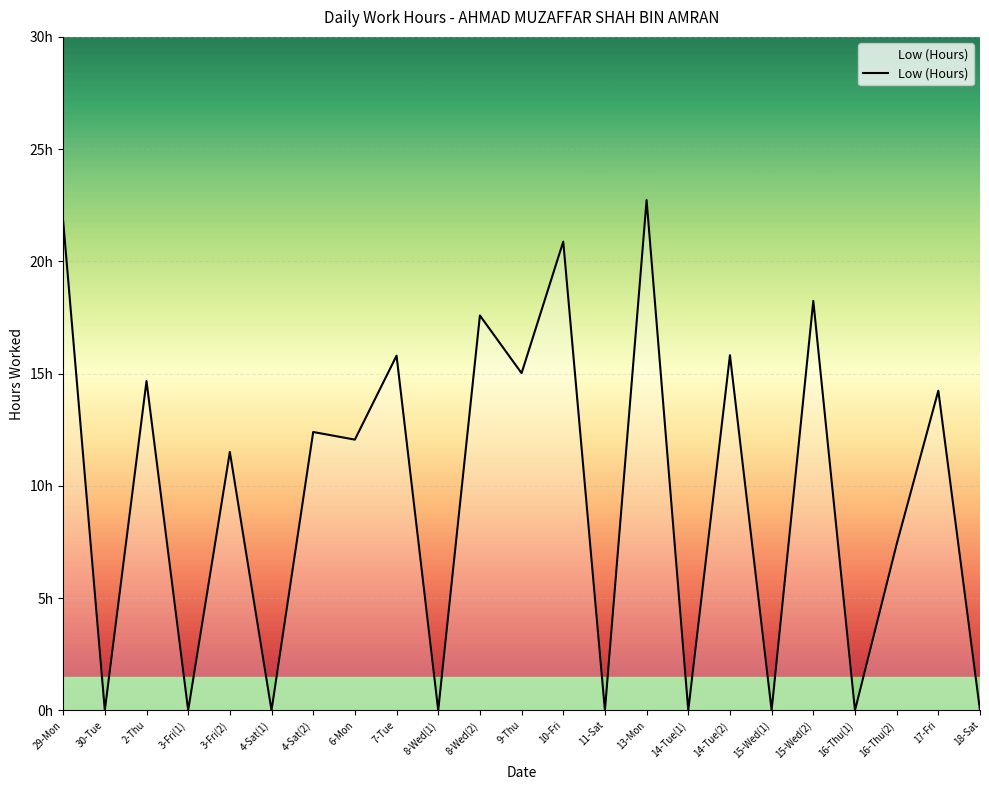

Which category has the highest value across all series?

13-Mon